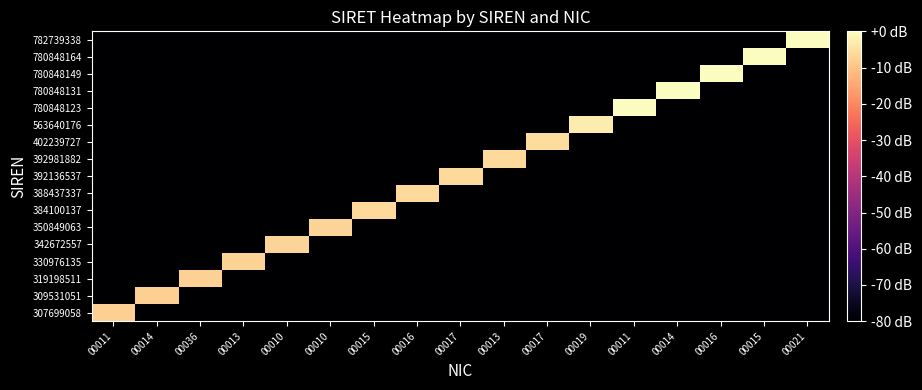

Which category has the lowest value across all series?

00014